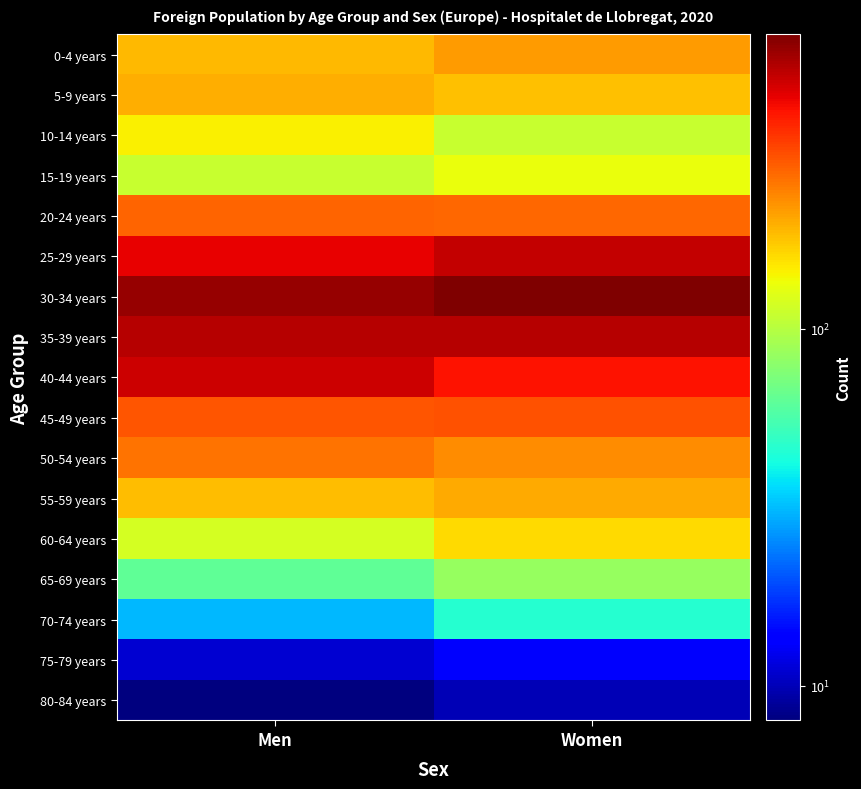

Reading left to right, list all the values displayed in this chart.

0-4 years: Men=188	Women=215
5-9 years: Men=196	Women=181
10-14 years: Men=144	Women=109
15-19 years: Men=109	Women=132
20-24 years: Men=278	Women=274
25-29 years: Men=441	Women=509
30-34 years: Men=601	Women=665
35-39 years: Men=534	Women=534
40-44 years: Men=494	Women=405
45-49 years: Men=299	Women=301
50-54 years: Men=258	Women=230
55-59 years: Men=184	Women=200
60-64 years: Men=118	Women=160
65-69 years: Men=63	Women=85
70-74 years: Men=31	Women=46
75-79 years: Men=11	Women=13
80-84 years: Men=8	Women=10